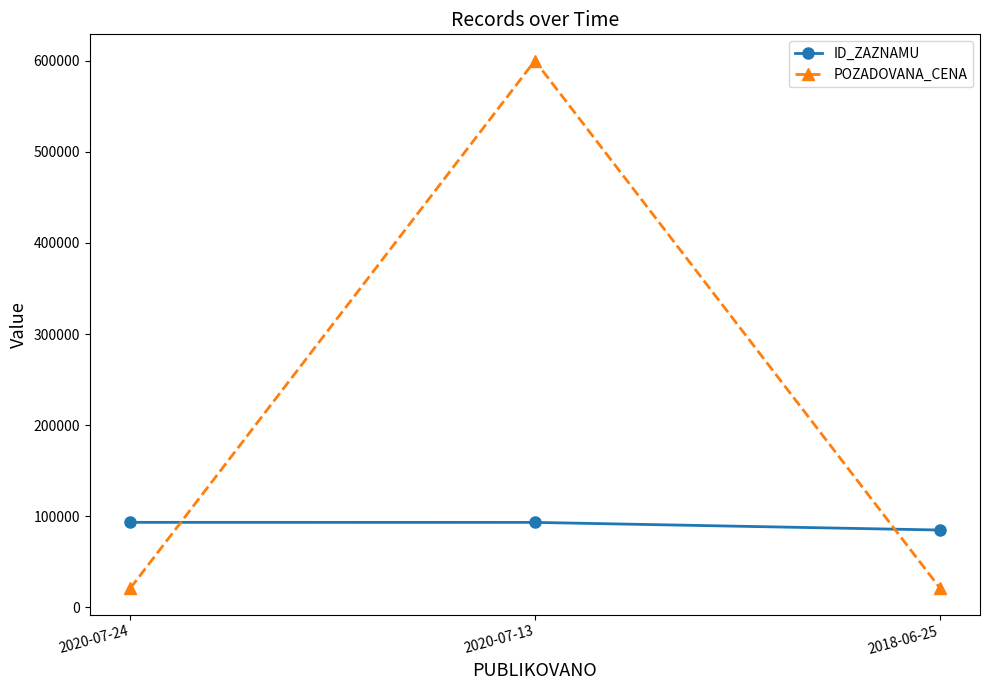

What is the sum of the ID_ZAZNAMU values at 2018-06-25 and 2020-07-24?

178355